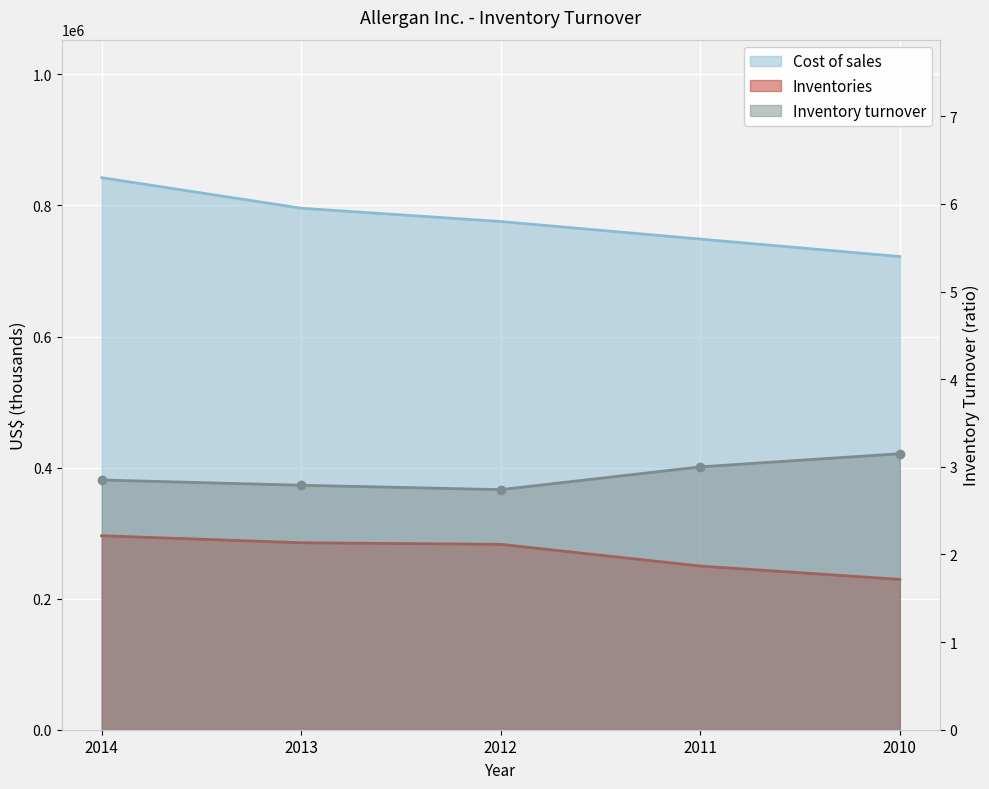

Count the number of categories in the chart.

5